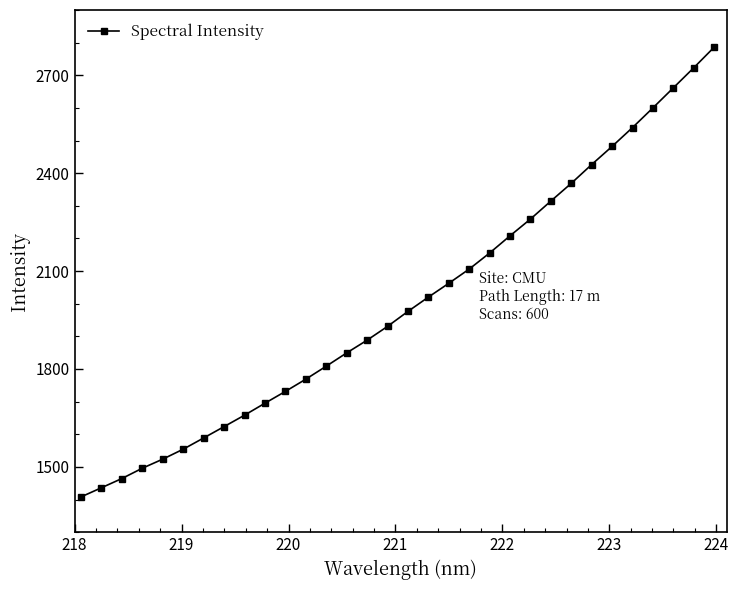

What is the minimum value shown in the chart?

1408.1